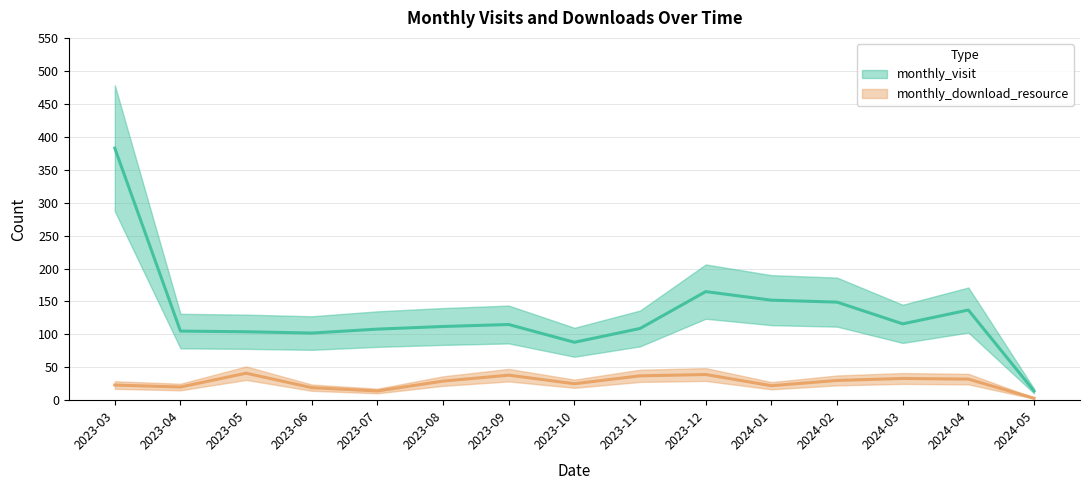

List the series in order of their peak value, lowest first.

monthly_download_resource, monthly_visit